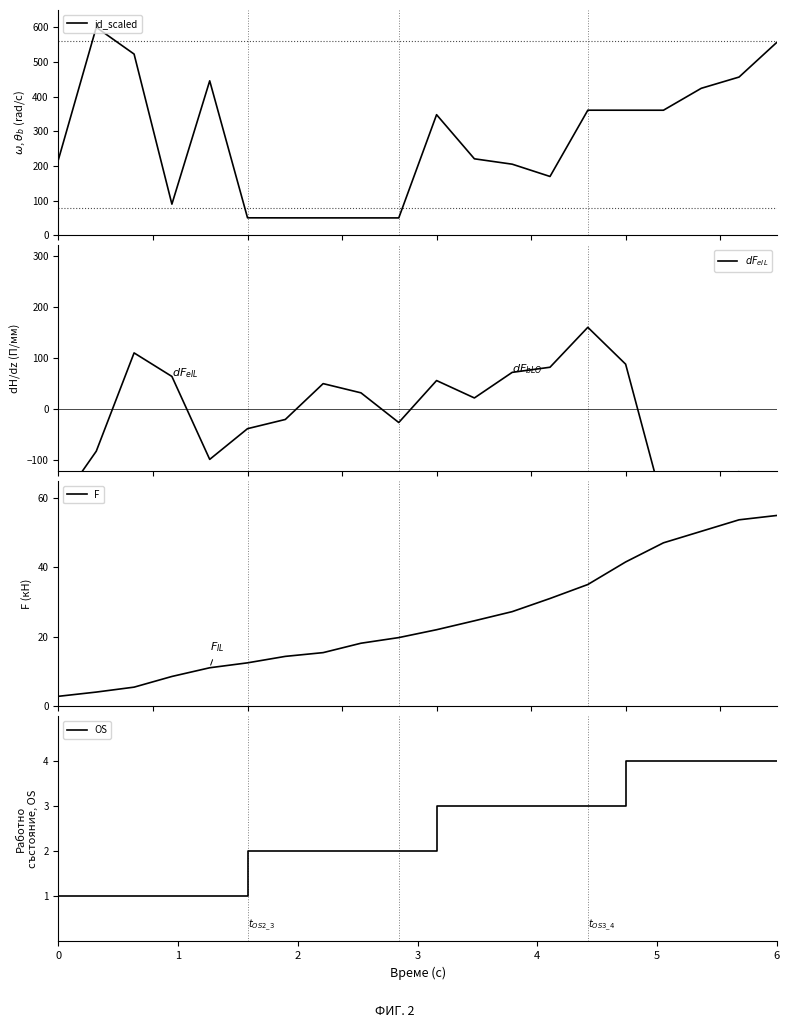

What is the value of the id_scaled point at the 17th from the left?

360.8